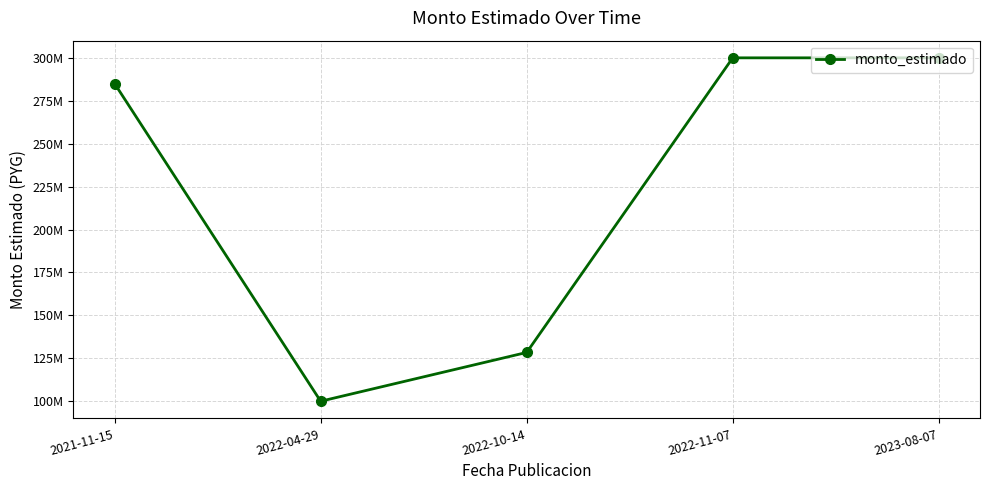

What is the label of the 1st point from the left?

2021-11-15